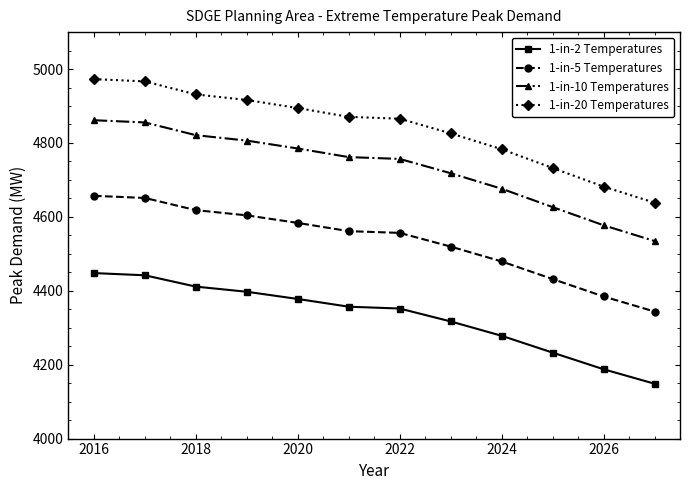

True or false: 1-in-2 Temperatures and 1-in-20 Temperatures cross at least once.

False